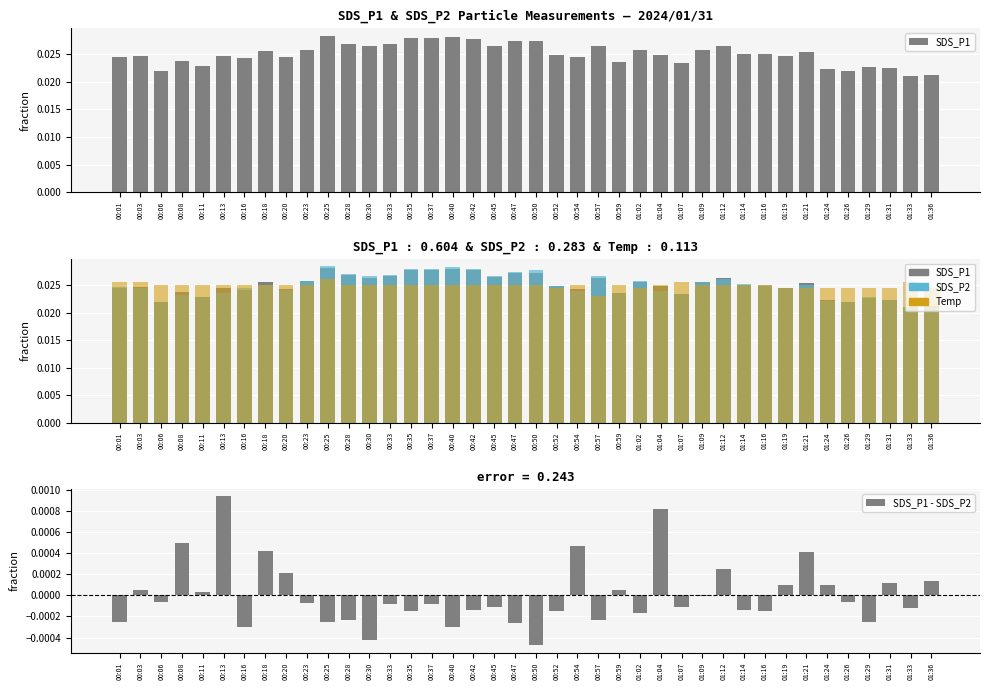

List the series in order of their peak value, highest first.

SDS_P2, SDS_P1, Temp, SDS_P1 - SDS_P2